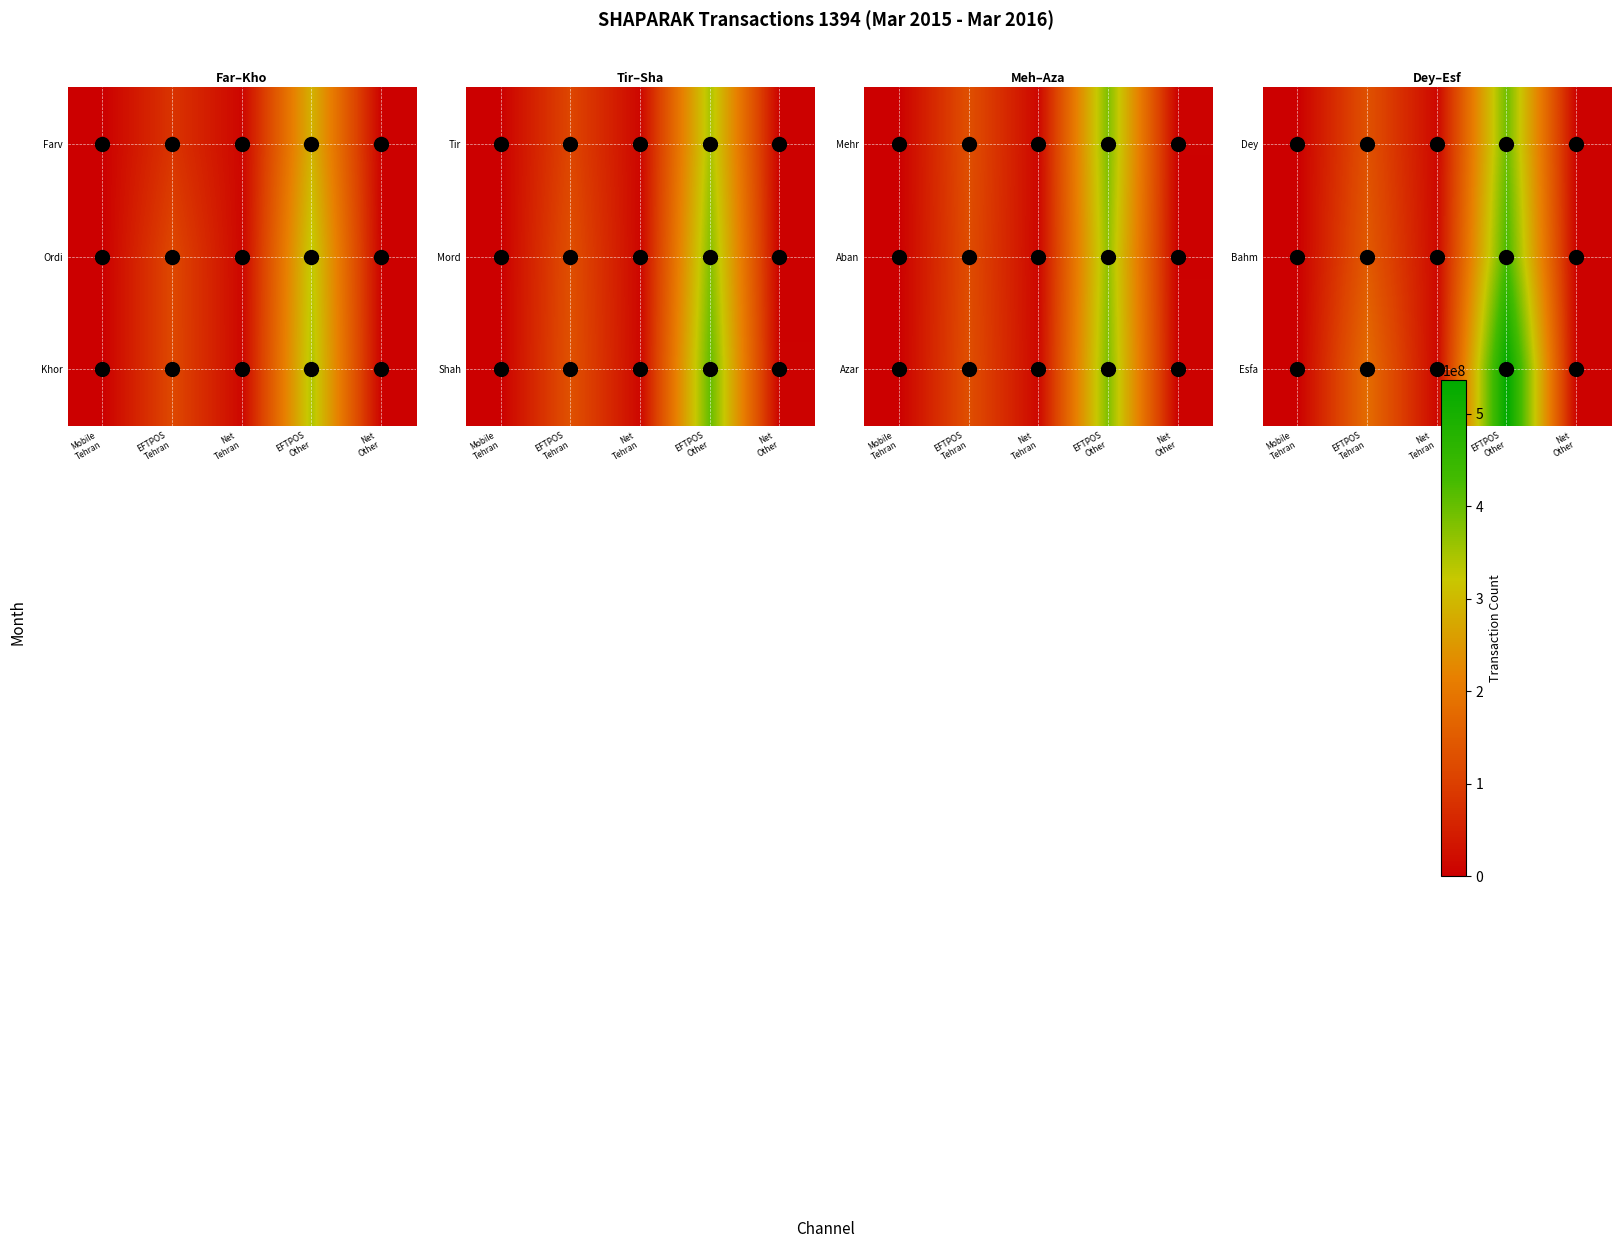

What value does the Esfa series have at Net Tehran?

12584176